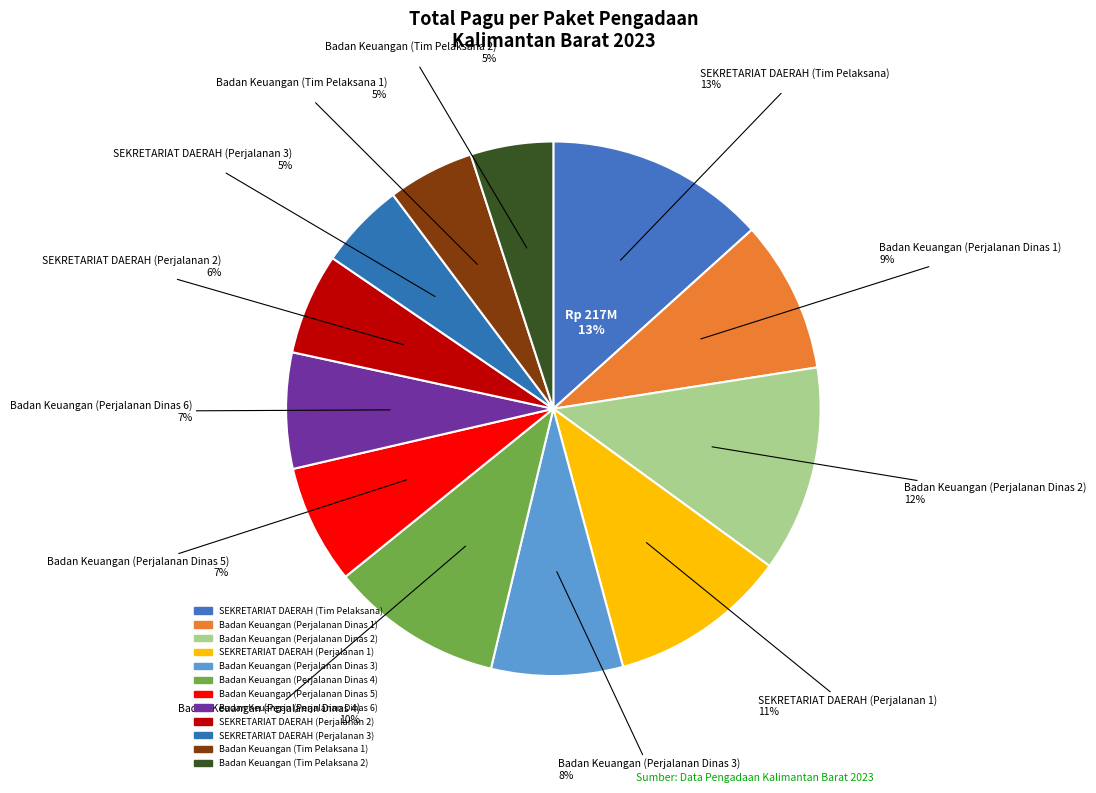

Which slice is the largest?

SEKRETARIAT DAERAH (Tim Pelaksana)